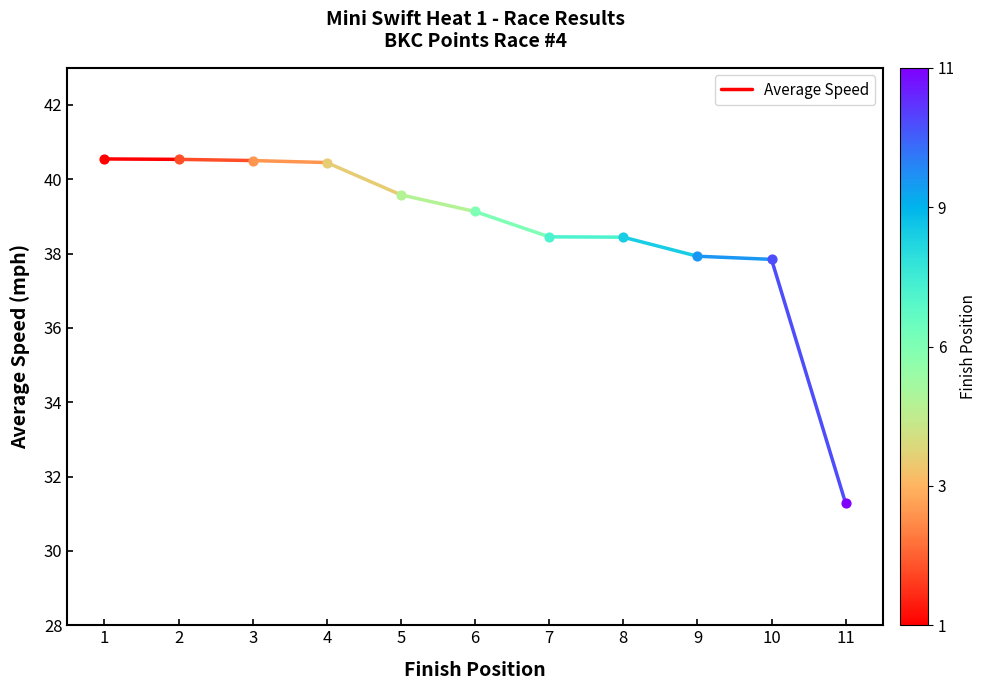

Between 2 and 1, which is larger?

1